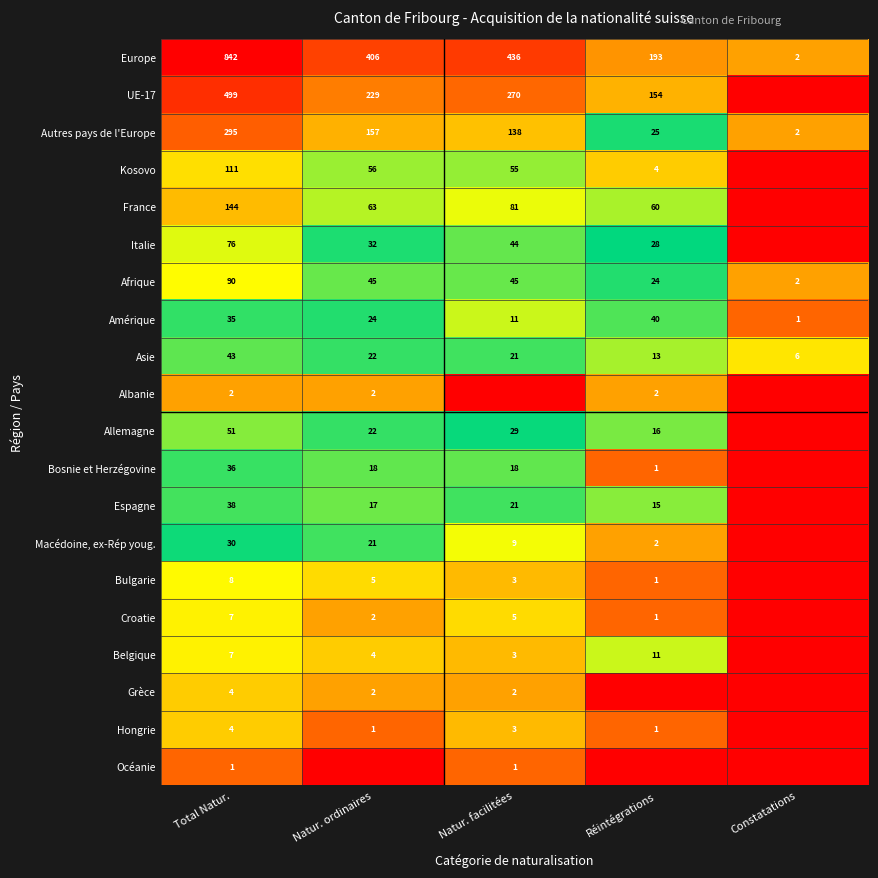

True or false: Albanie has a value of 2 at Réintégrations.

True